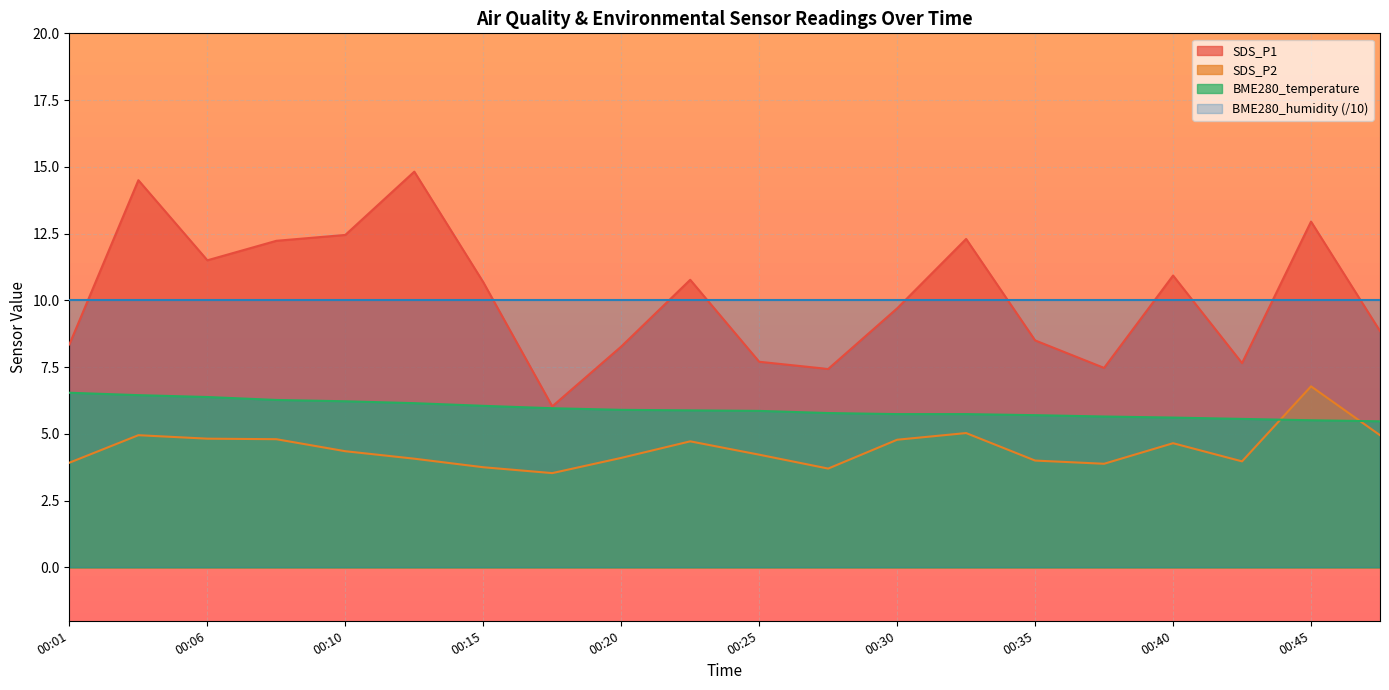

At which label does SDS_P1 reach its minimum?

00:18